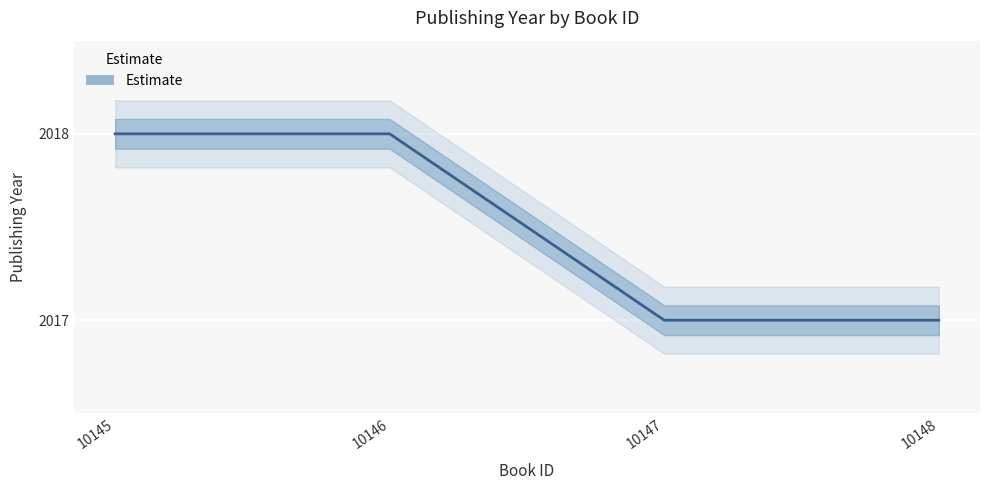

Count the number of data series in this chart.

1